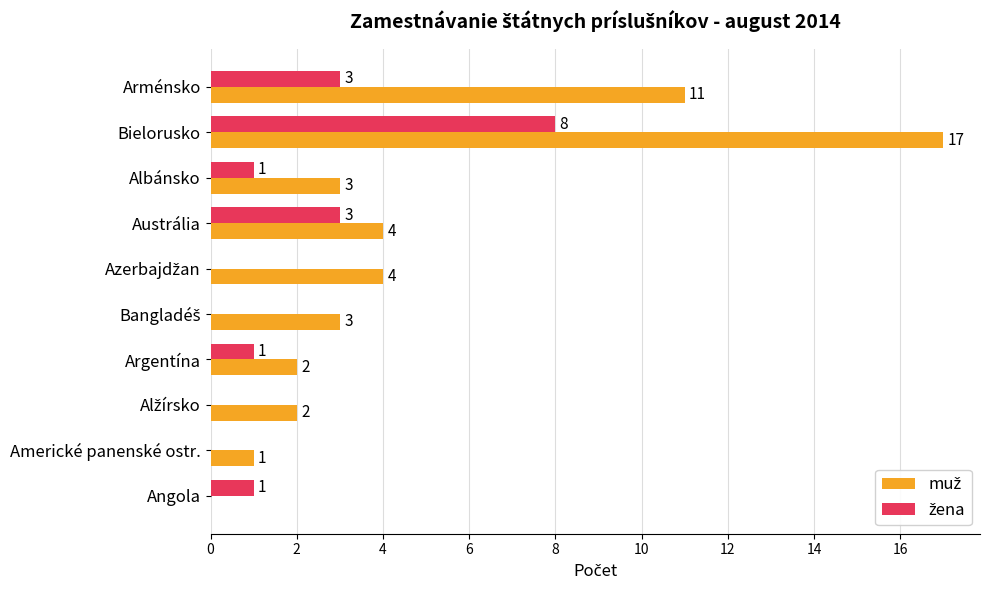

At which category is the sum across all series the highest?

Bielorusko